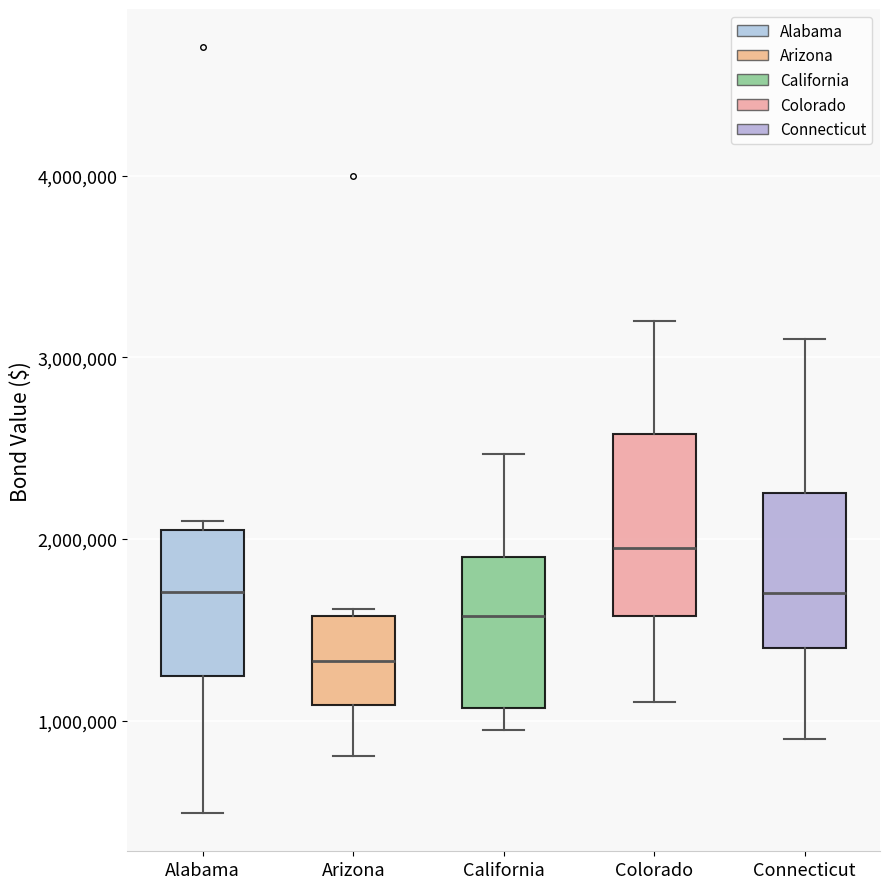

Reading left to right, transcribe this box plot: for each box, give where its median line is, the range the box spans, and where its two whiskers end, as read against the y-axis. The values are not printed on the chart, so give them approximately, as read against the axis.

Alabama: median 1700000, box 1200000 to 2000000, whiskers 500000 to 2100000
Arizona: median 1300000, box 1100000 to 1600000, whiskers 800000 to 1600000 (just above the box's upper edge)
California: median 1600000, box 1100000 to 1900000, whiskers 1000000 to 2500000
Colorado: median 2000000, box 1600000 to 2600000, whiskers 1100000 to 3200000
Connecticut: median 1700000, box 1400000 to 2300000, whiskers 900000 to 3100000